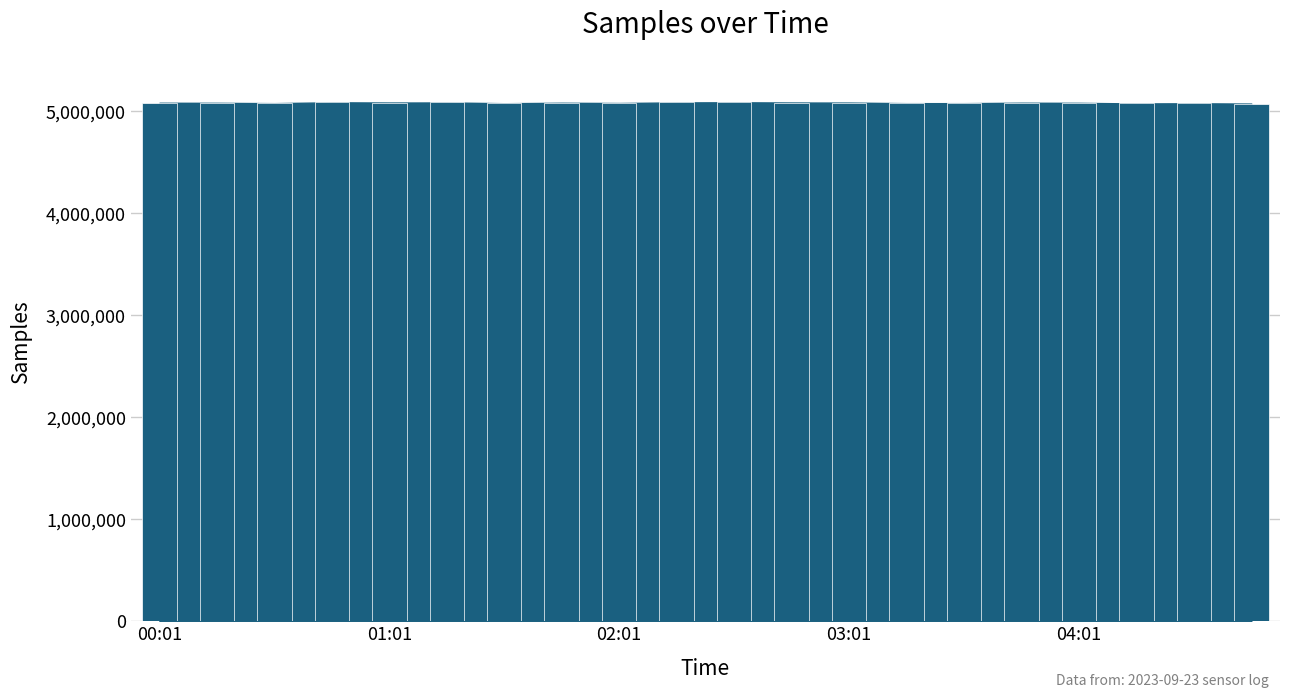

At which category does the chart reach its minimum across all series?

04:46